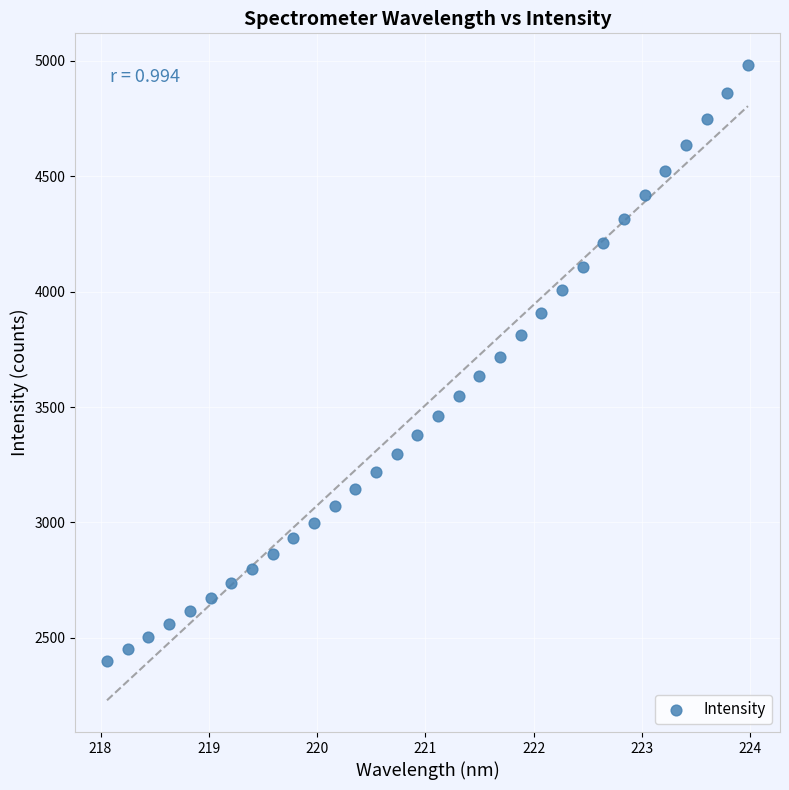

What is the range of Y values (max minus min)?

2581.3